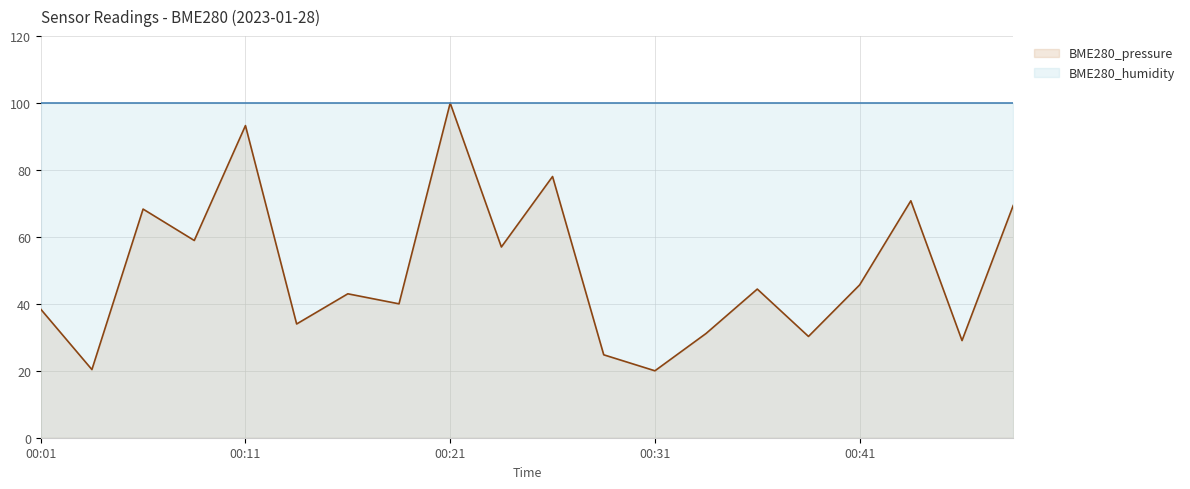

The chart shows a value of 6.1 at 00:29. True or false?

False